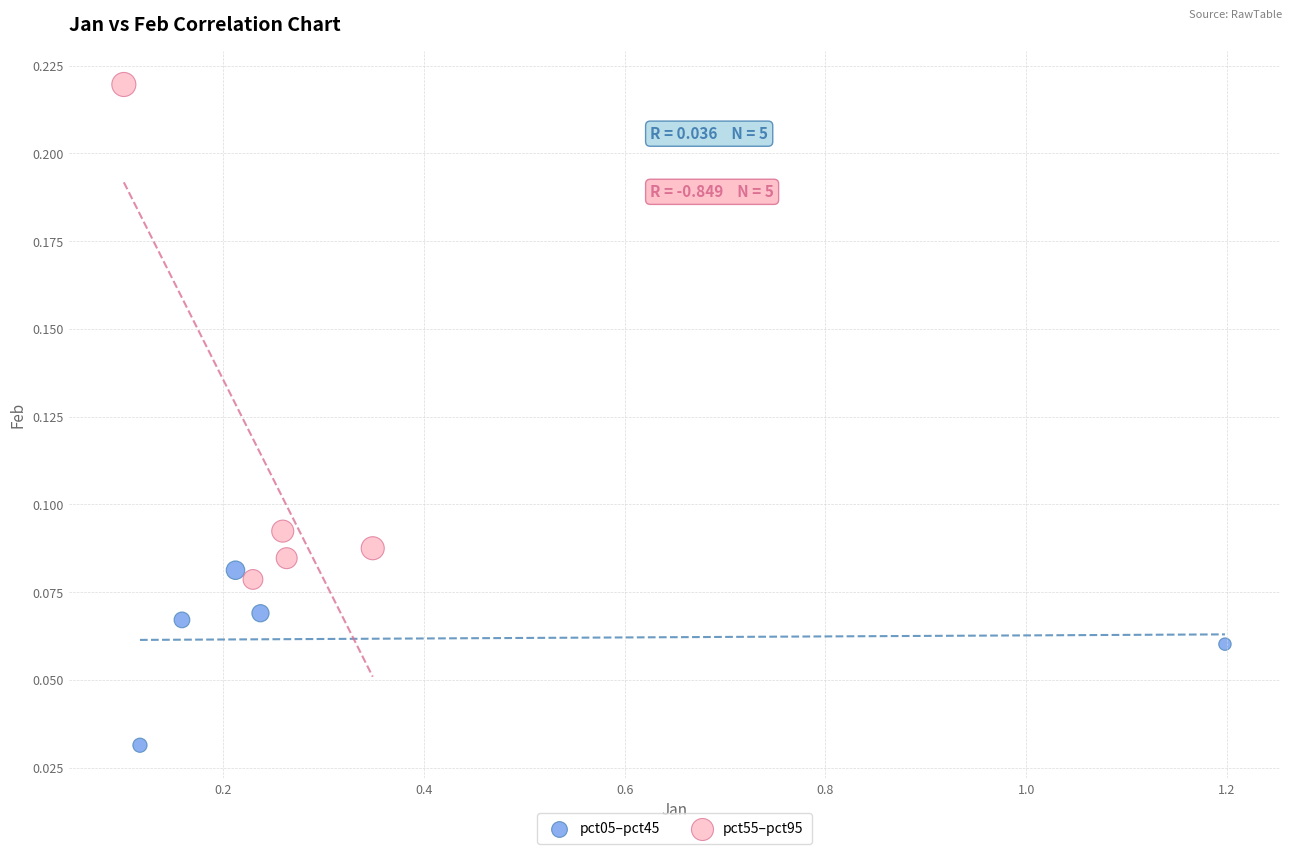

What are all the series names shown in the legend?

pct05–pct45, pct55–pct95